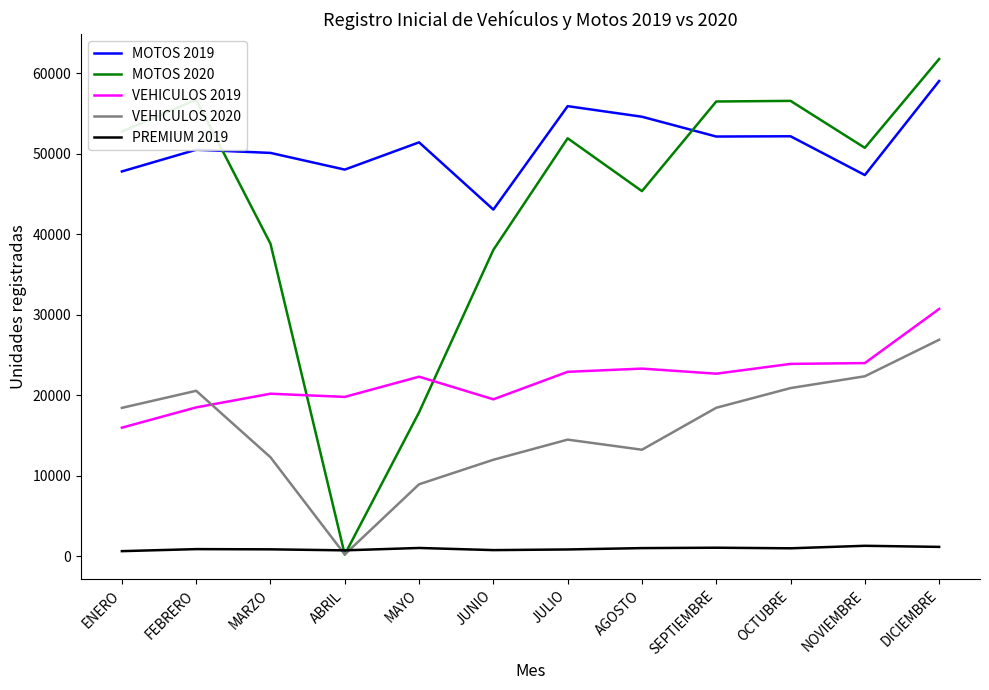

What position from the left is MAYO?

5